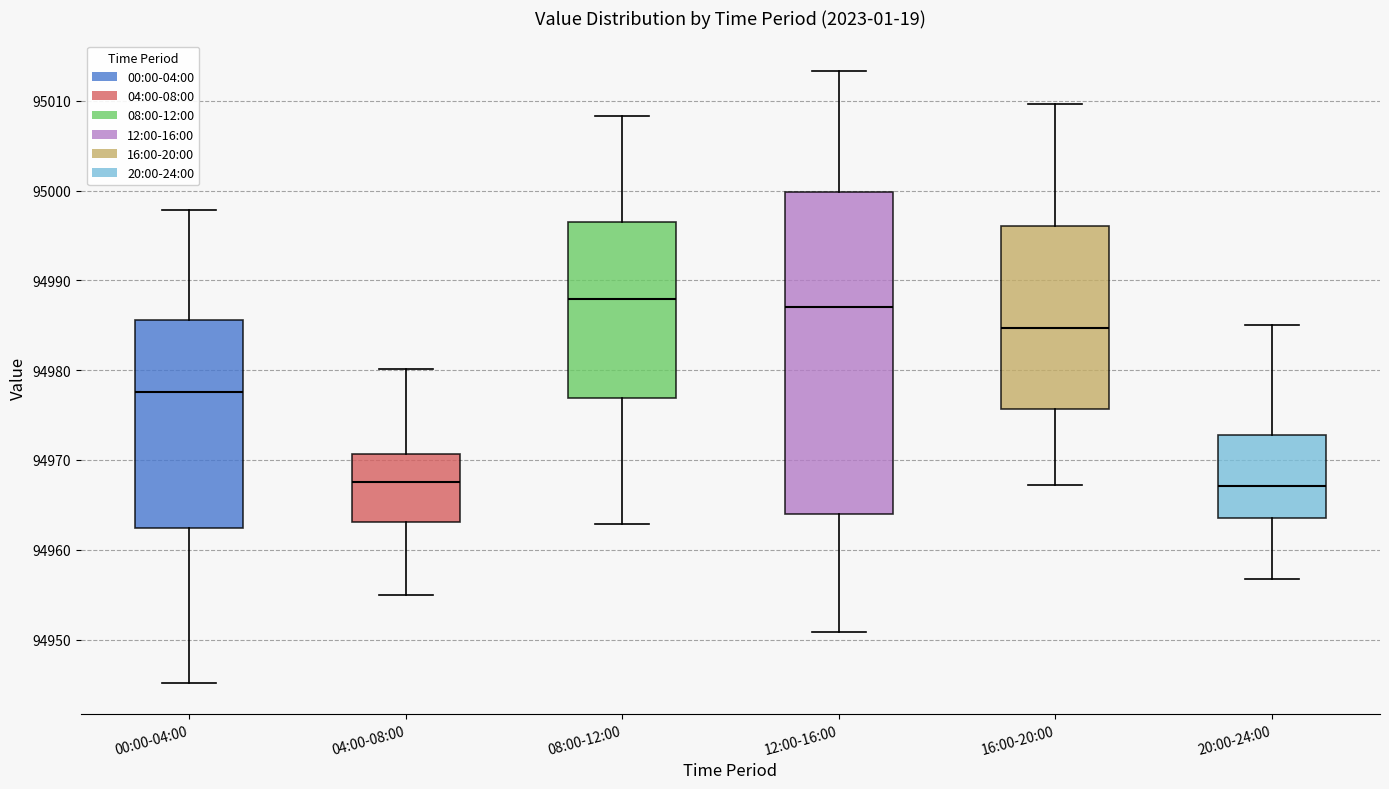

Where is the lower edge of the box for 20:00-24:00 on the y-axis? The values are not printed on the chart, so give them approximately, as read against the axis.

94964